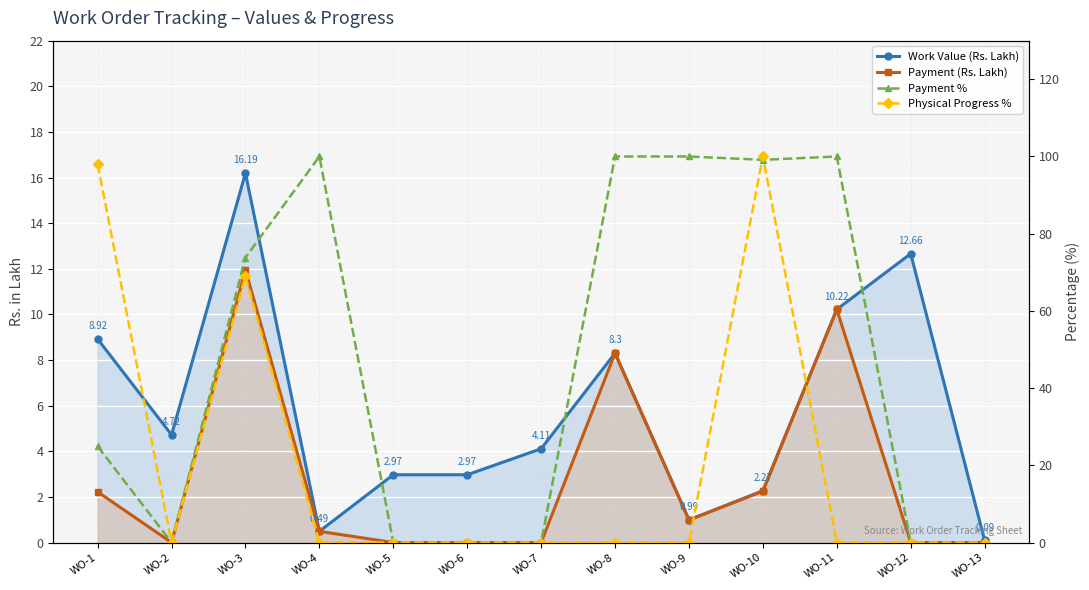

What is the value of the Work Value (Rs. Lakh) point at the 7th from the left?

4.1